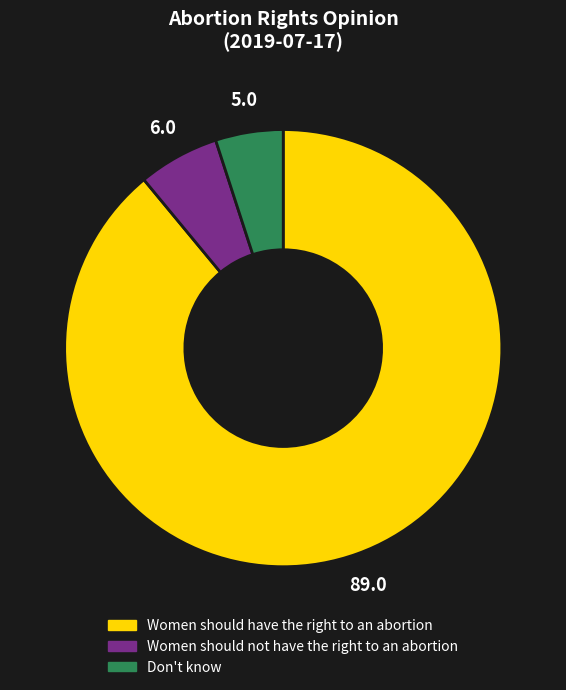

Which slice is the largest?

Women should have the right to an abortion